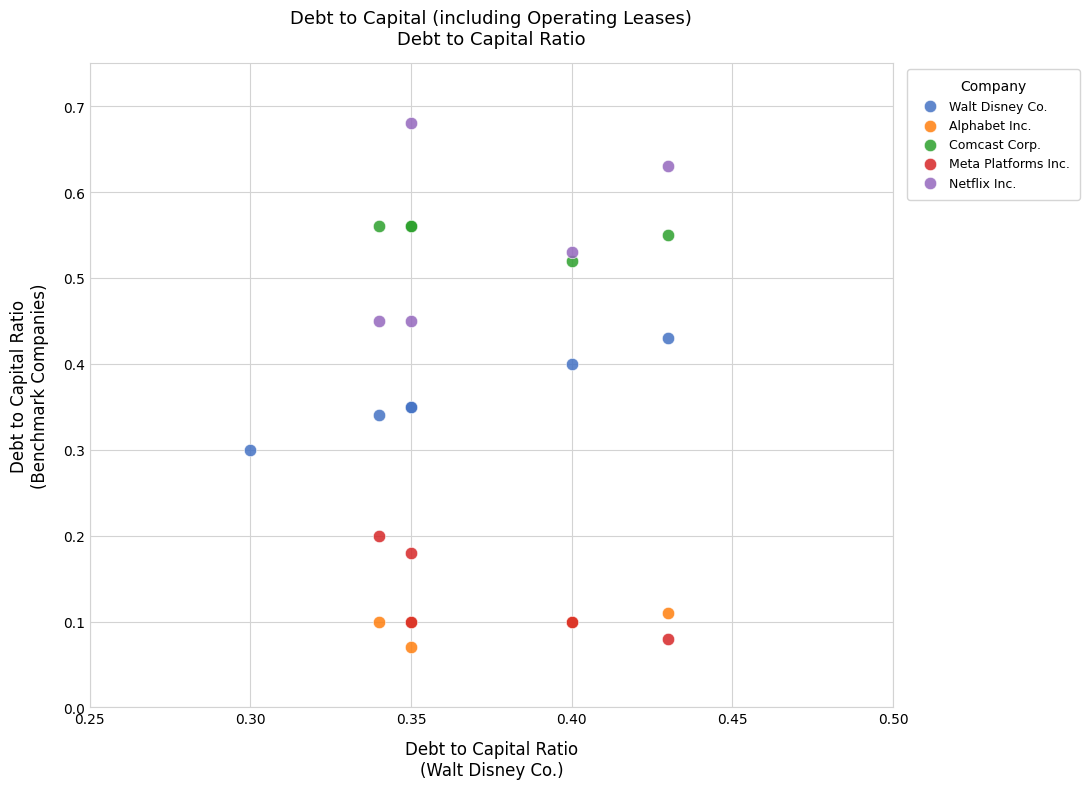

Which series reaches the maximum Y coordinate?

Netflix Inc.